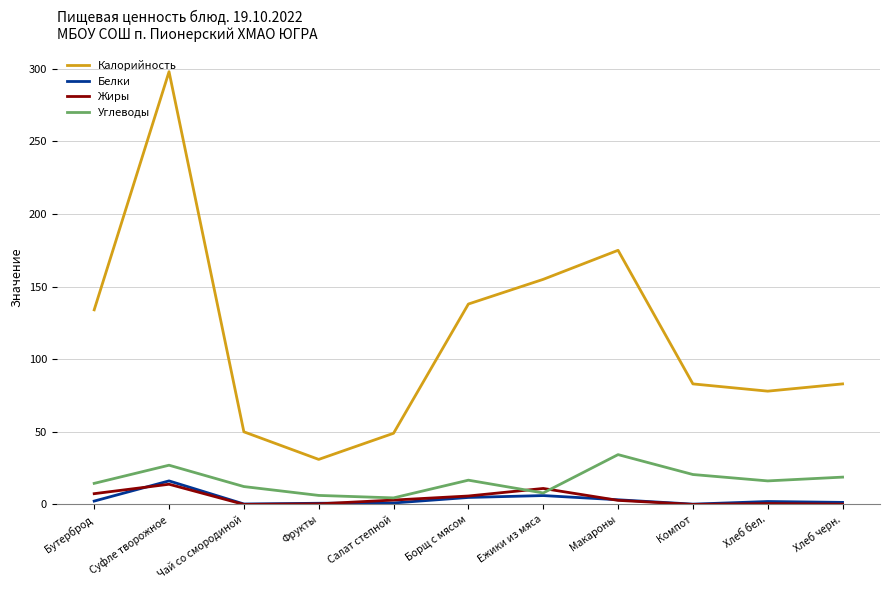

What is the highest value of the Белки series?

16.2